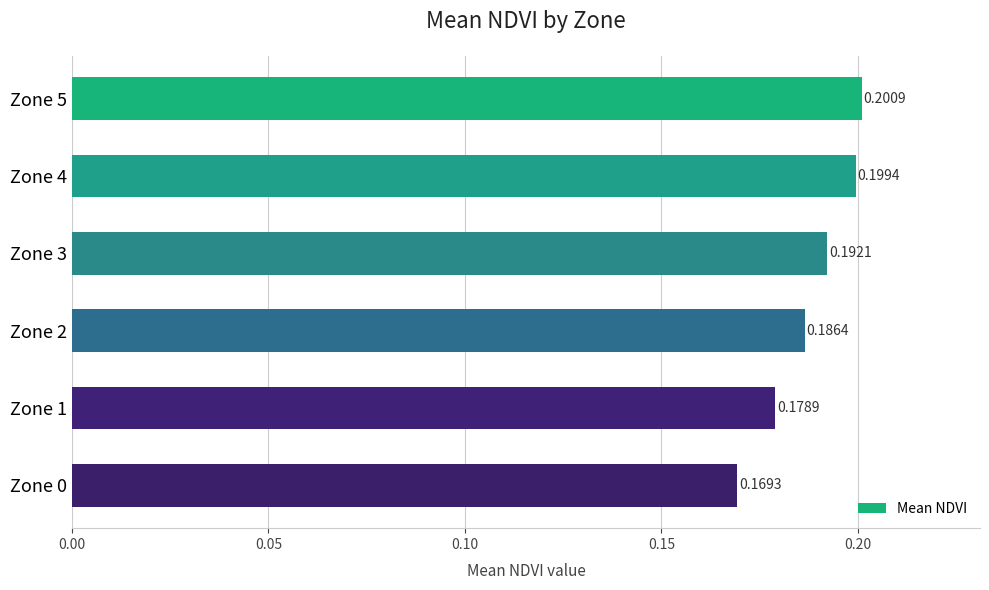

How many values are between 0 and 1?

6